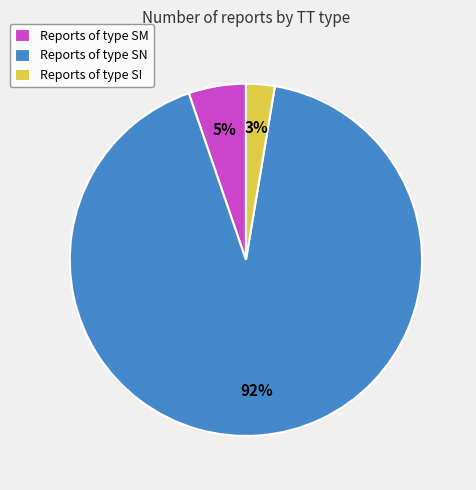

To the nearest percent, what is the combined percentage of Reports of type SM and Reports of type SI?

8%